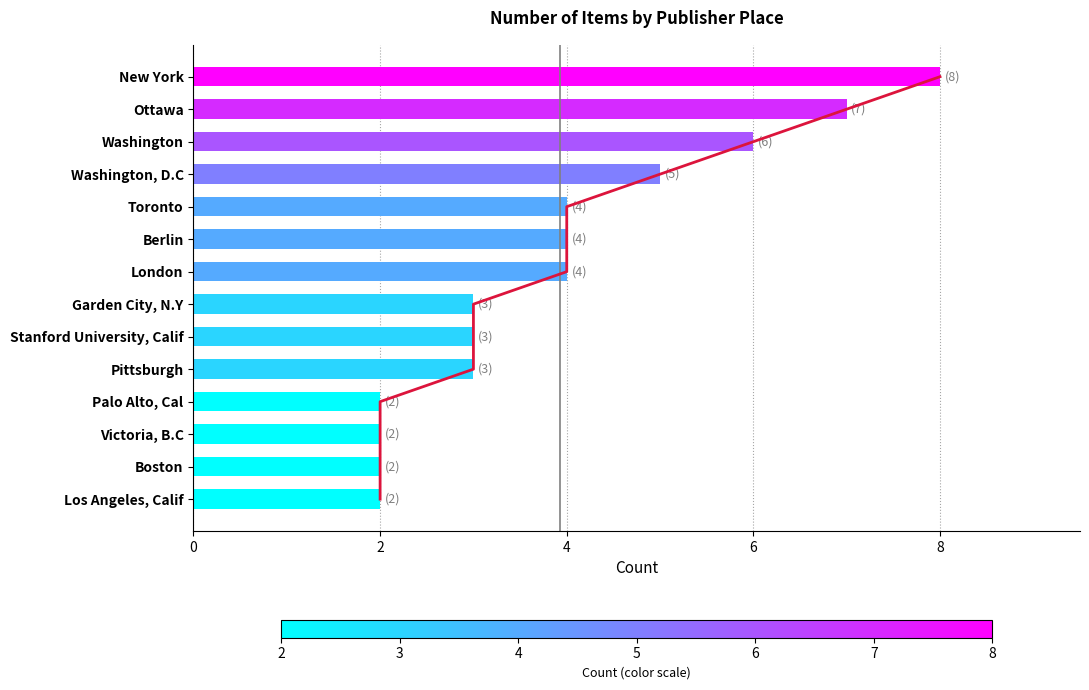

Which series changed the most between 2 and 6?

Trend